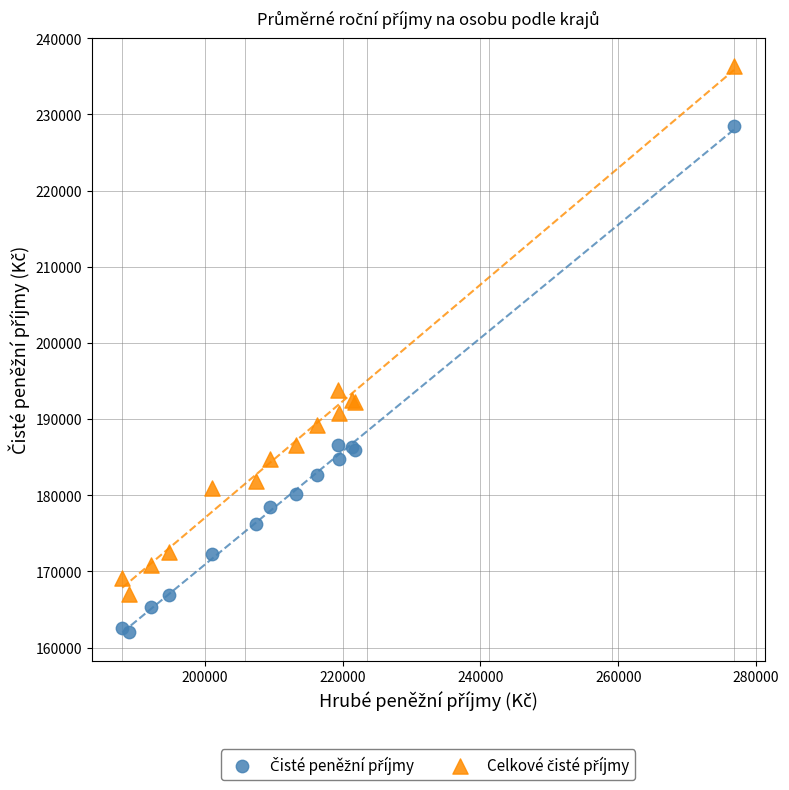

What is the X range (max minus min) for the scatter plot?

88764